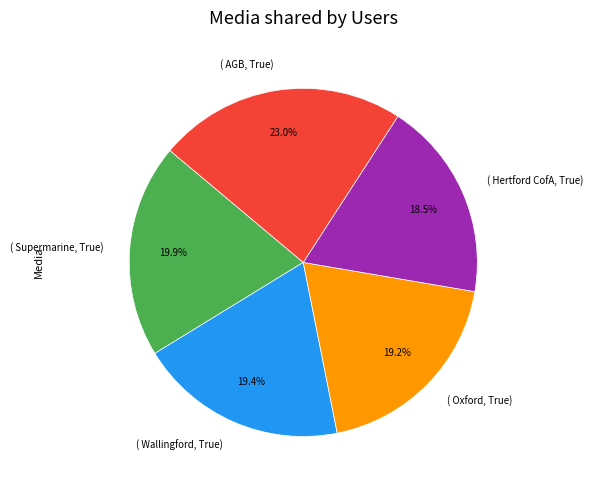

Does any single category account for the majority?

No